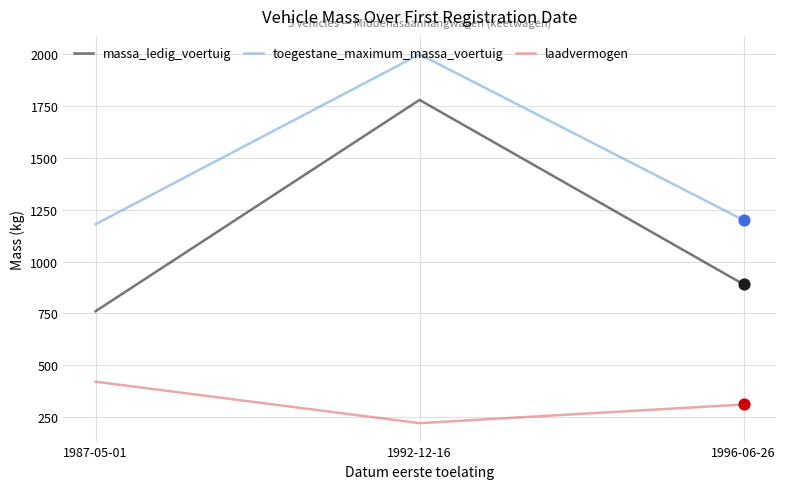

What are all the series names shown in the legend?

massa_ledig_voertuig, toegestane_maximum_massa_voertuig, laadvermogen